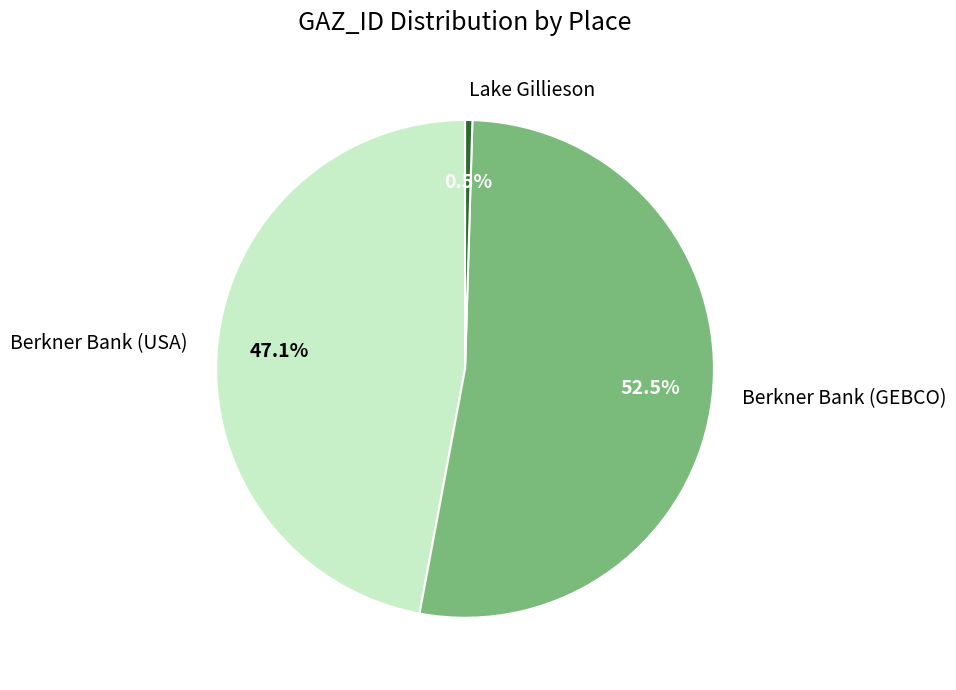

Count the number of slices in the pie.

3